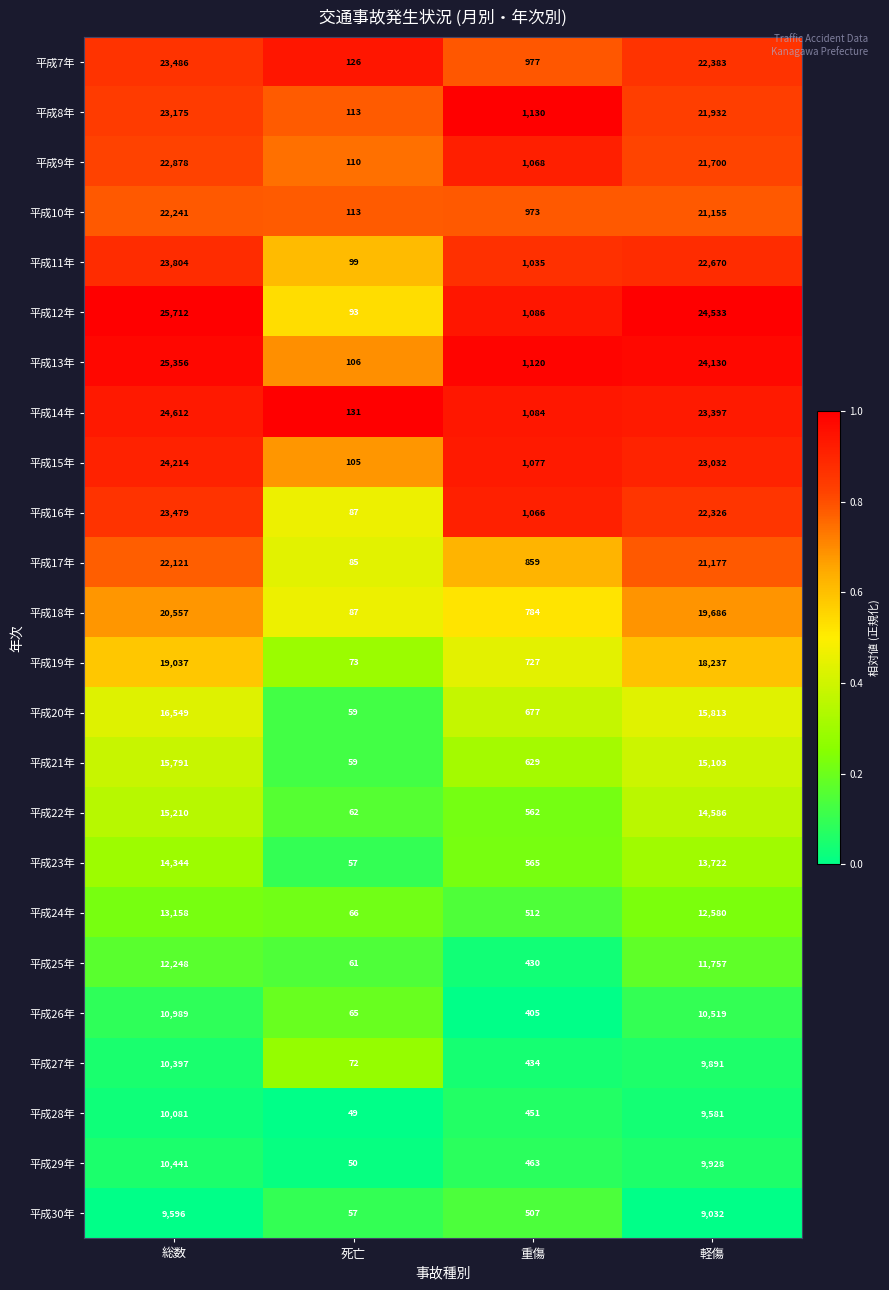

Which category has the lowest value in the 平成30年 series?

死亡